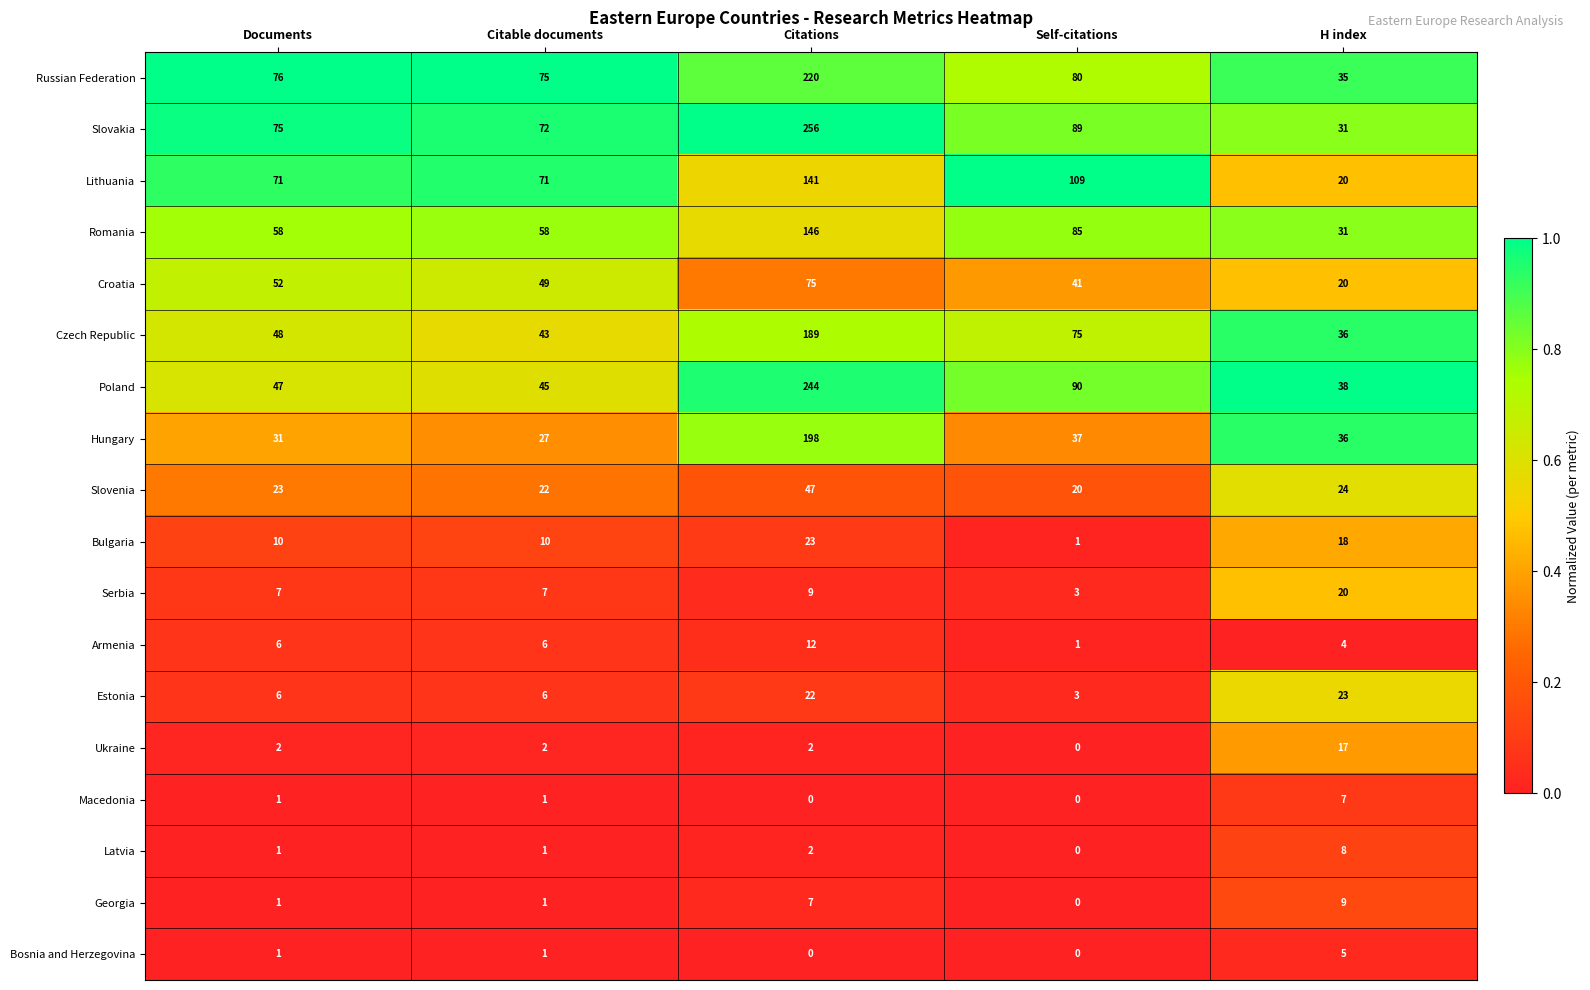

Is the value of Macedonia at Self-citations greater than the value of Croatia at Citable documents?

No